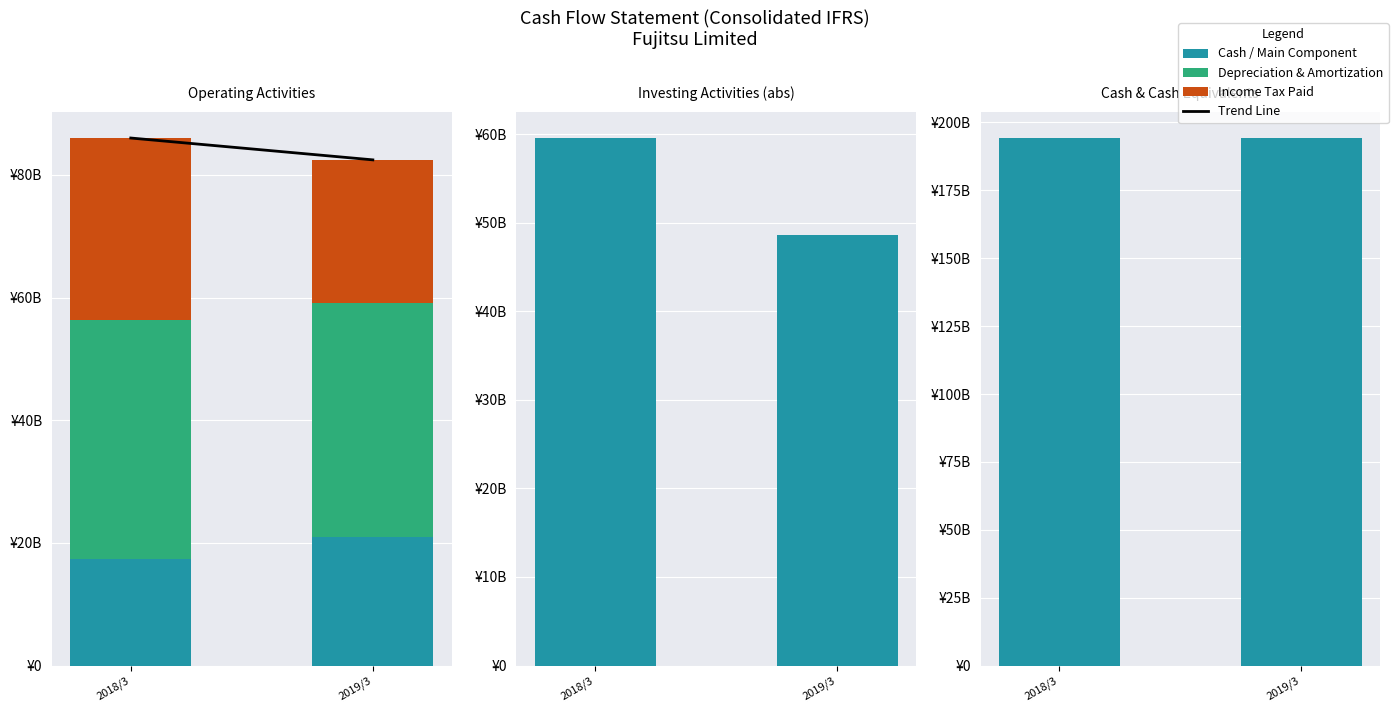

How many values in the Net Income series are below 20989?

1